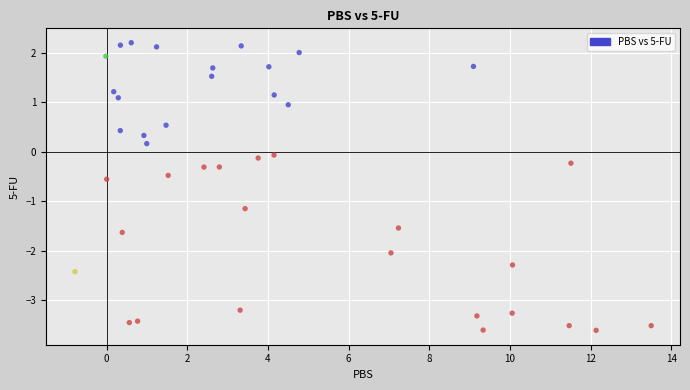

What is the range of X values (max minus min)?

14.3